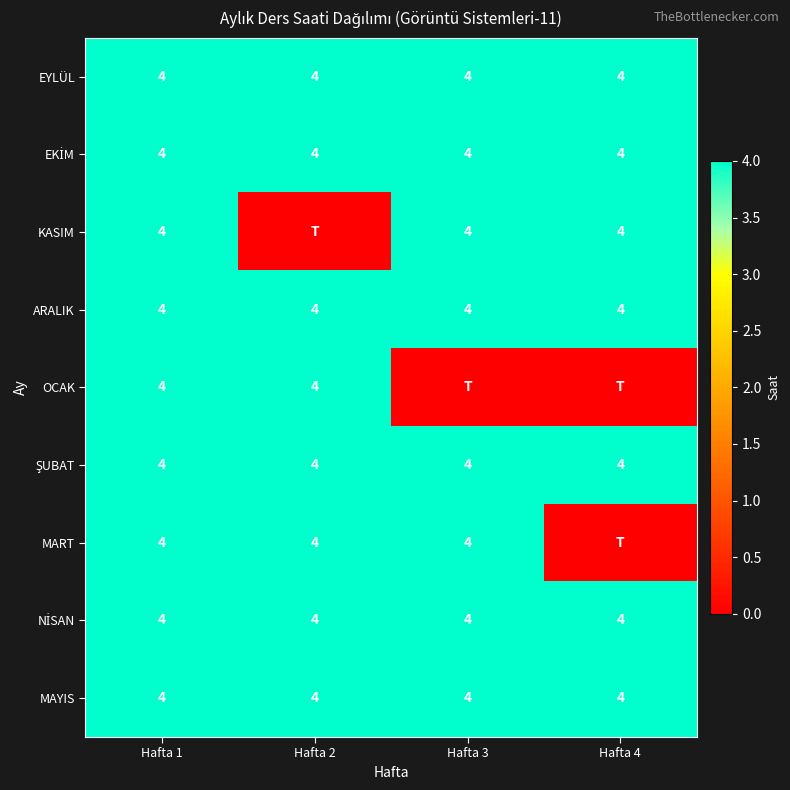

How many categories are shown in the chart?

4